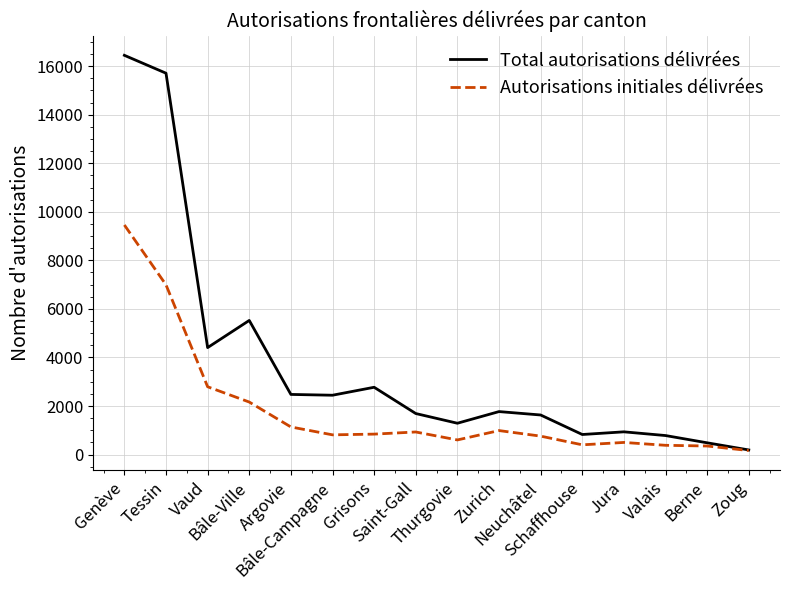

Is the value of Autorisations initiales délivrées at Berne greater than the value of Total autorisations délivrées at Zoug?

Yes